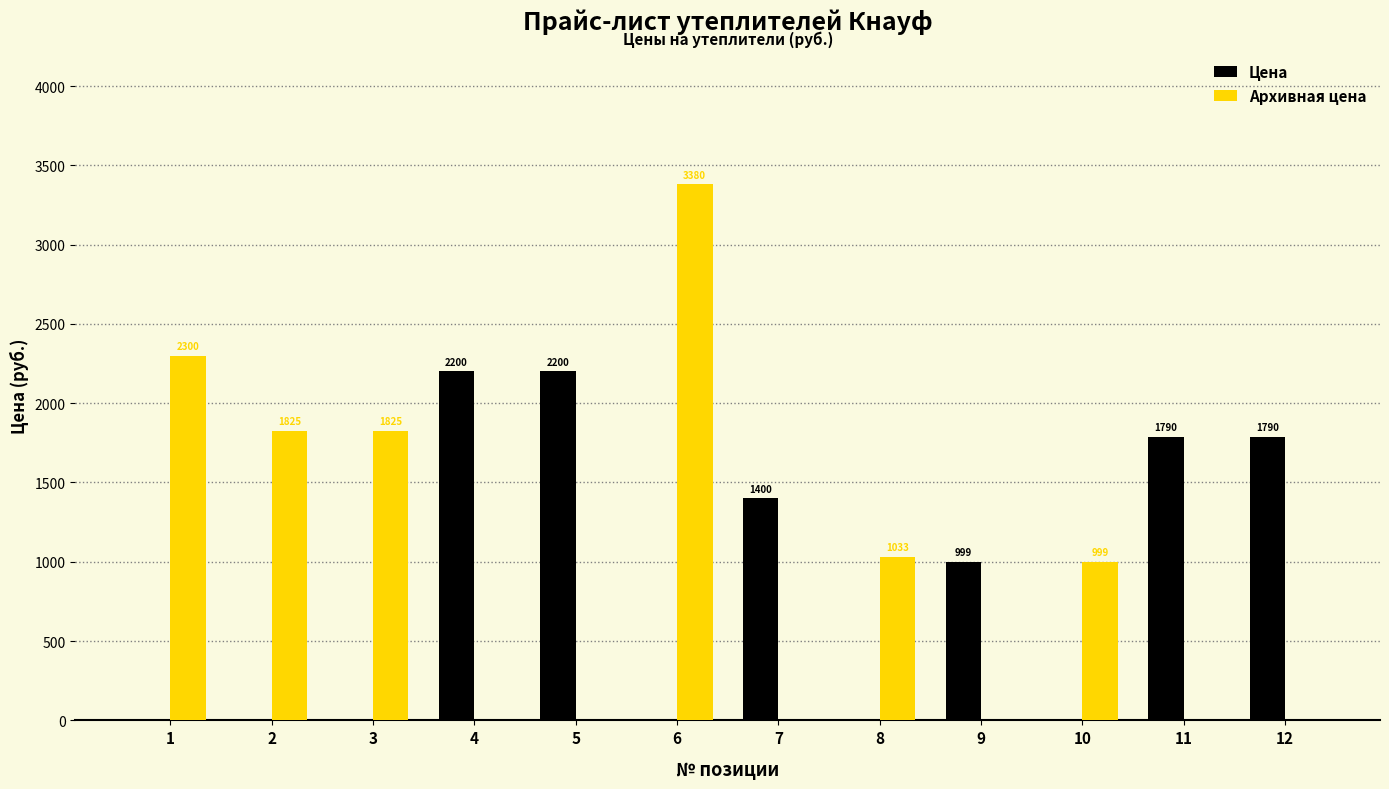

What is the sum of the Архивная цена values at 3 and 11?

1825